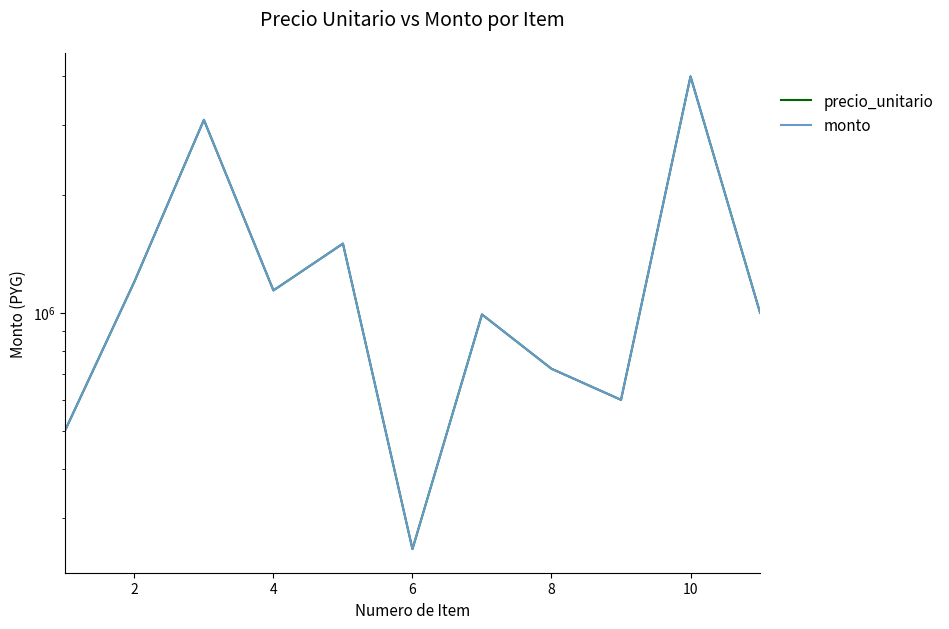

True or false: precio_unitario and monto intersect in this chart.

False